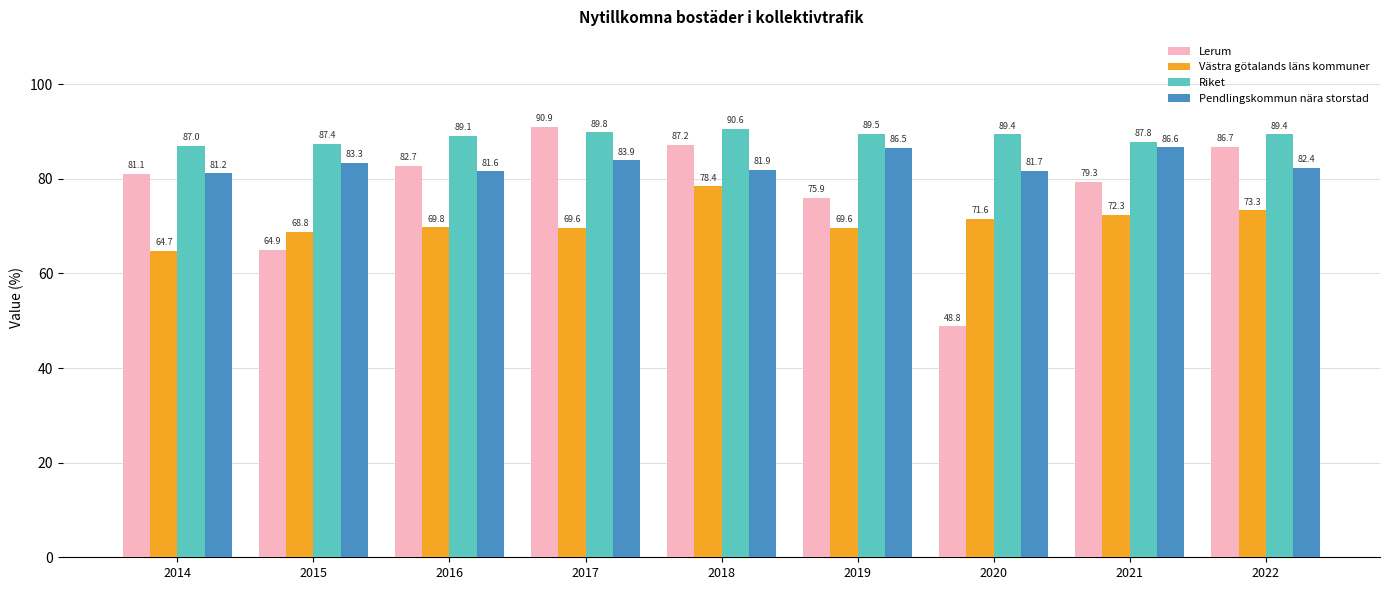

The value of Västra götalands läns kommuner at 2016 is 69.8. True or false?

True